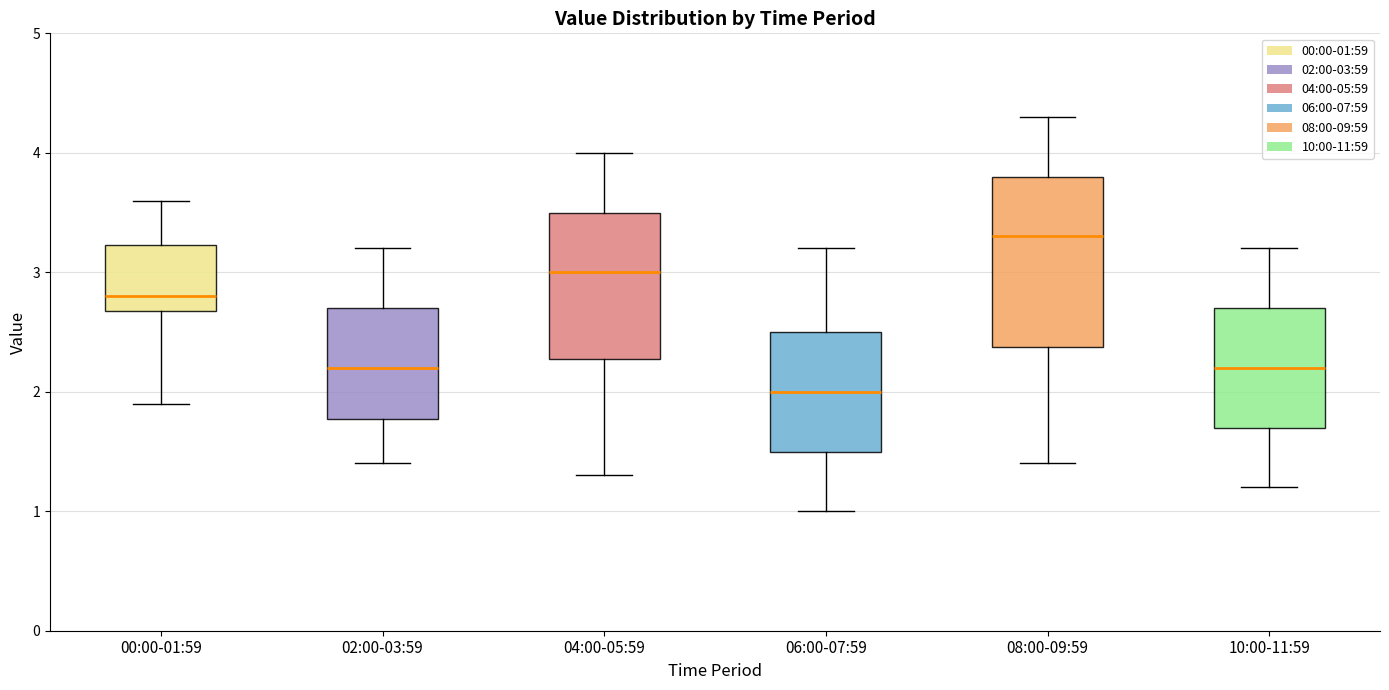

Reading left to right, read every box against the y-axis: the position of its median line, the range the box covers, and the ends of its whiskers. The values are not printed on the chart, so give them approximately, as read against the axis.

00:00-01:59: median 2.8, box 2.7 to 3.2, whiskers 1.9 to 3.6
02:00-03:59: median 2.2, box 1.8 to 2.7, whiskers 1.4 to 3.2
04:00-05:59: median 3.0, box 2.3 to 3.5, whiskers 1.3 to 4.0
06:00-07:59: median 2.0, box 1.5 to 2.5, whiskers 1.0 to 3.2
08:00-09:59: median 3.3, box 2.4 to 3.8, whiskers 1.4 to 4.3
10:00-11:59: median 2.2, box 1.7 to 2.7, whiskers 1.2 to 3.2